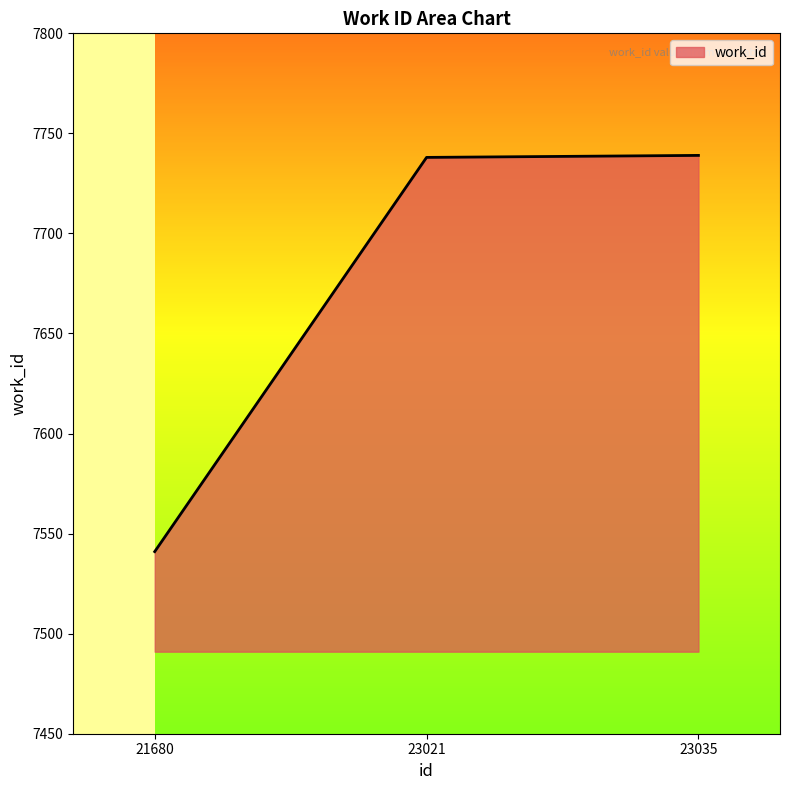

What is the difference between the maximum and minimum values?

198